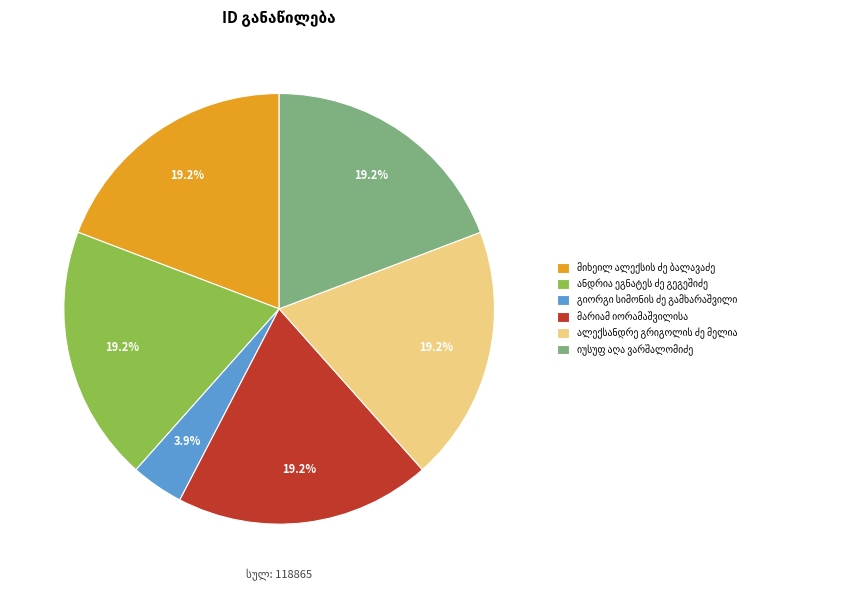

Does any single category account for the majority?

No